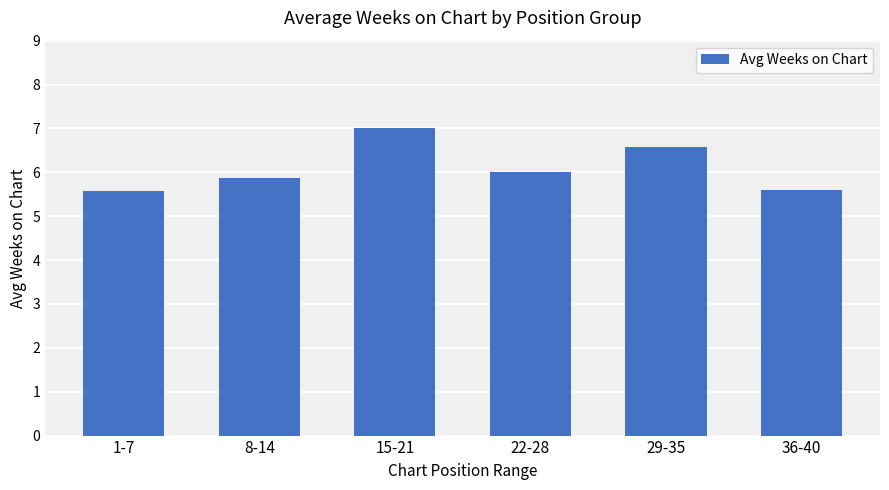

Are the bars horizontal?

No